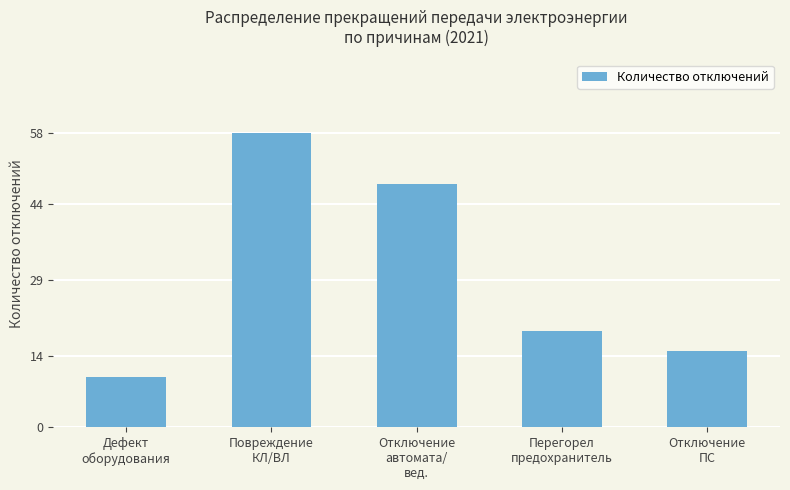

The value at Дефект
оборудования is 10. True or false?

True